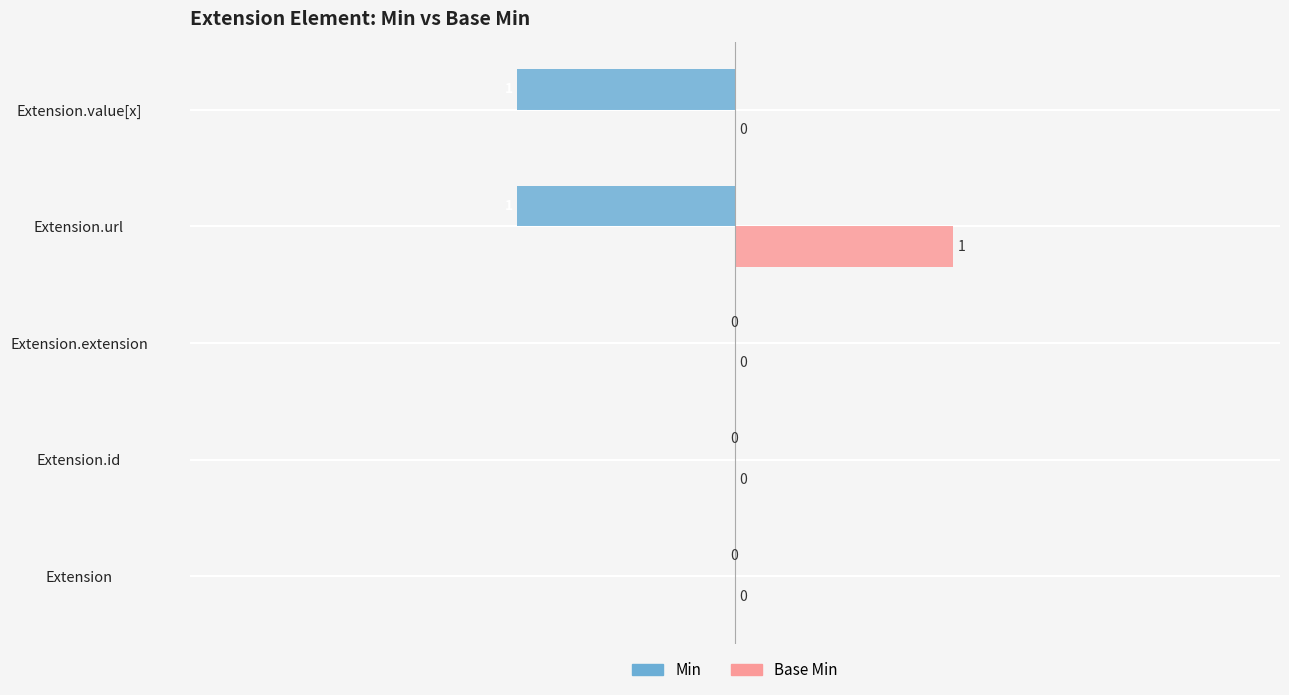

Which series has the largest total across all categories?

Base Min